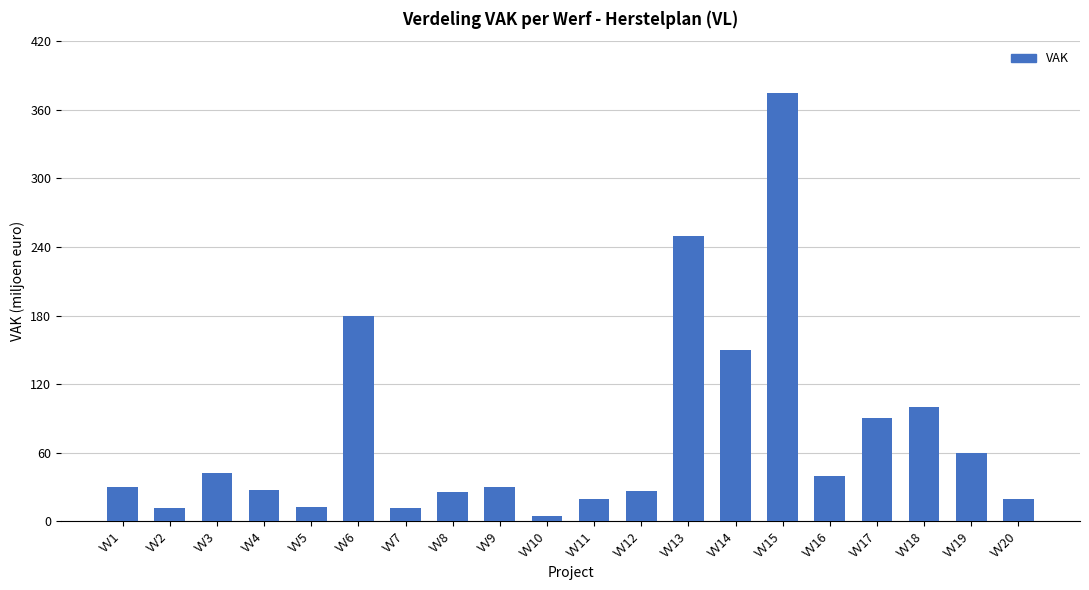

What is the change in value from VV14 to VV18?

-50.0